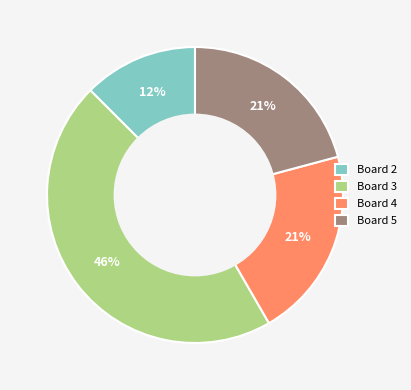

Which slice is the smallest?

Board 2